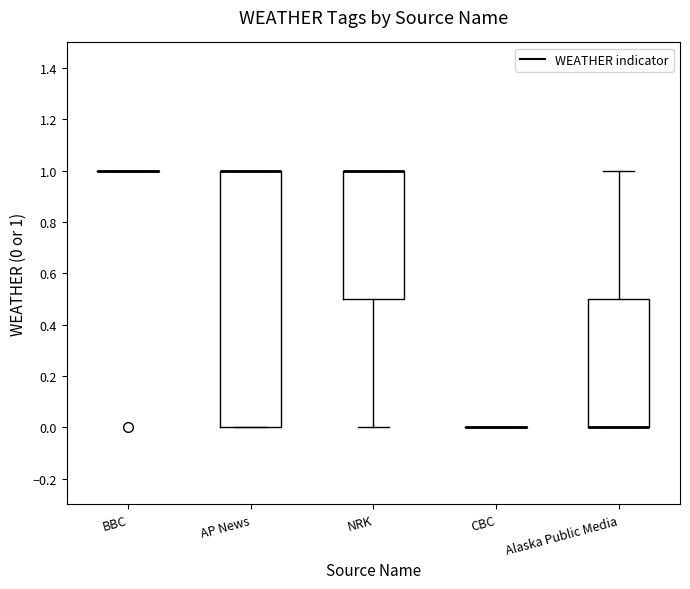

Where is the upper edge of the box for Alaska Public Media on the y-axis? The values are not printed on the chart, so give them approximately, as read against the axis.

0.5